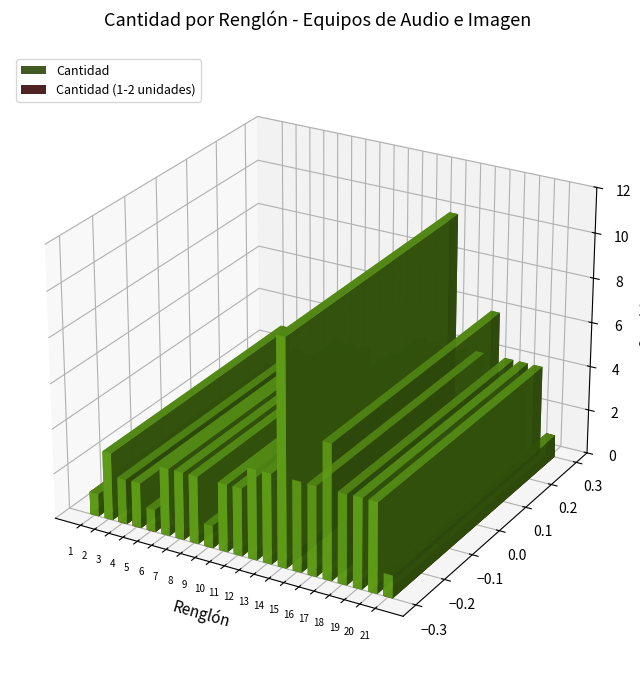

What is the smallest value displayed?

1